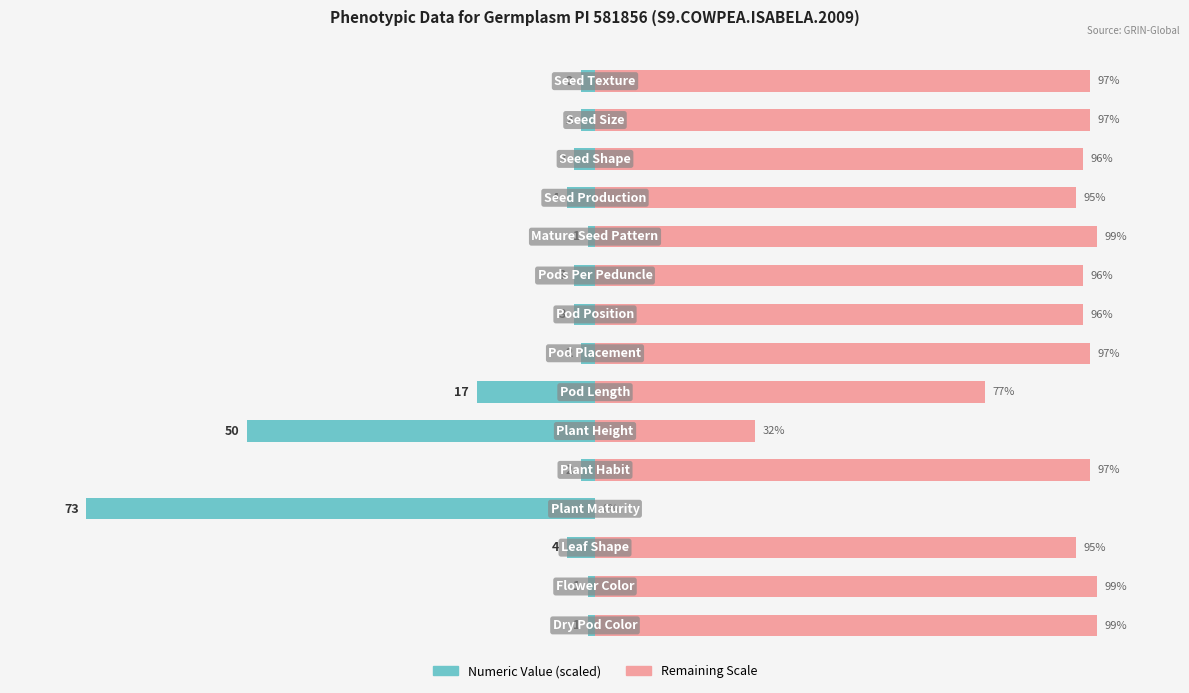

True or false: Numeric Value has a value of -1.4 at 0.

True